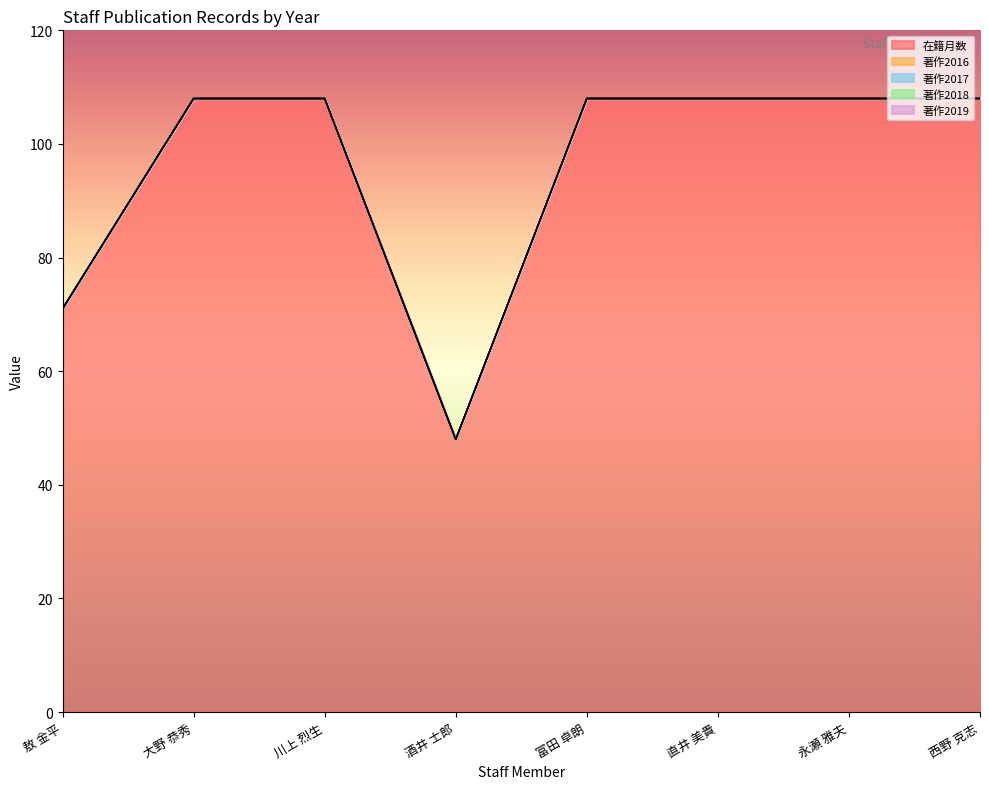

What is the sum of the 在籍月数 values at 富田 卓朗 and 永瀬 雅夫?

216